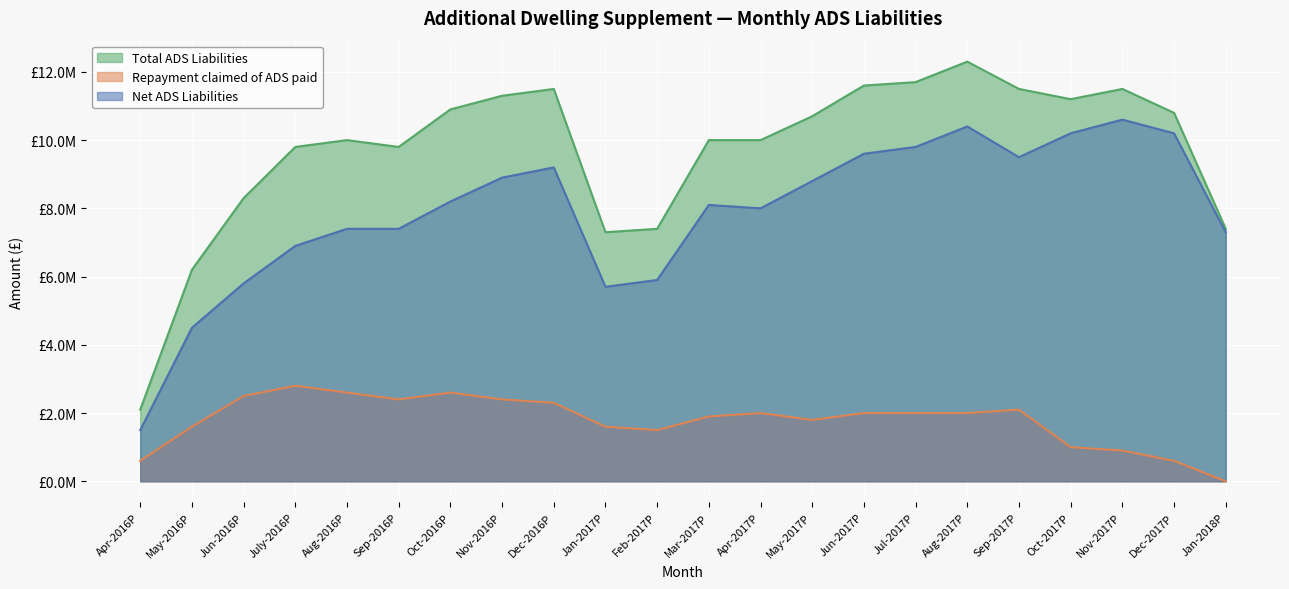

True or false: Net ADS Liabilities and Repayment claimed of ADS paid cross at least once.

False